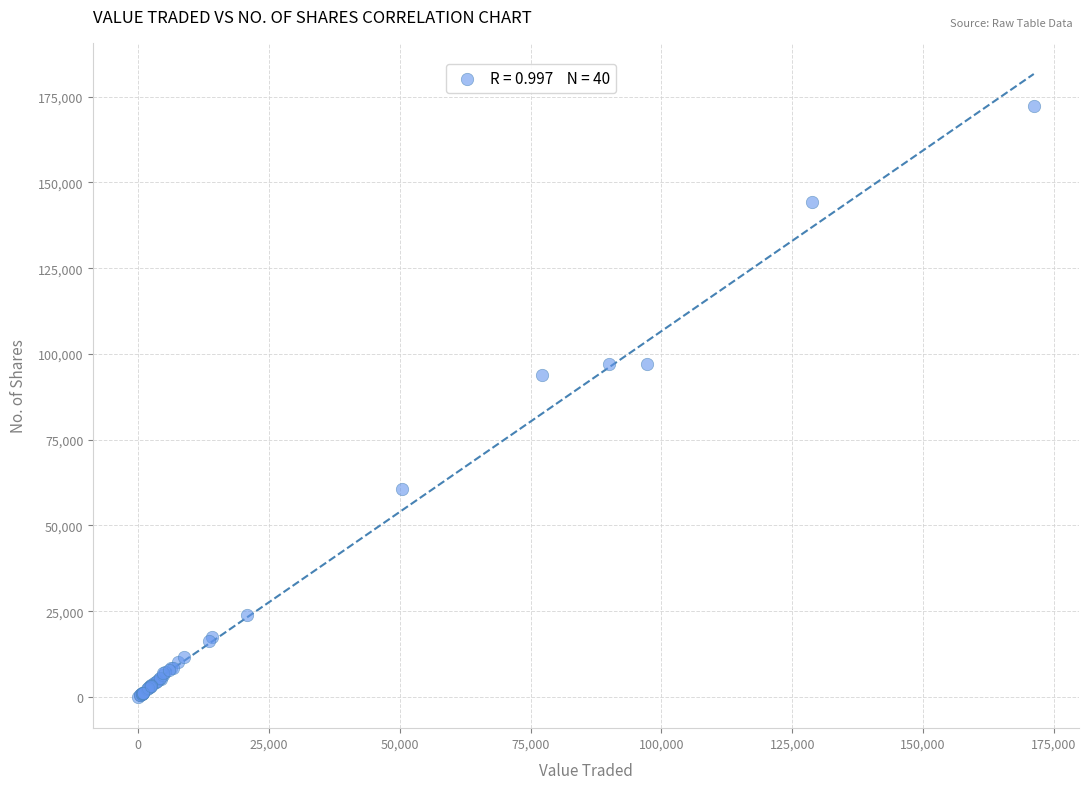

What Y value in the scatter plot is closest to 86129?

93755